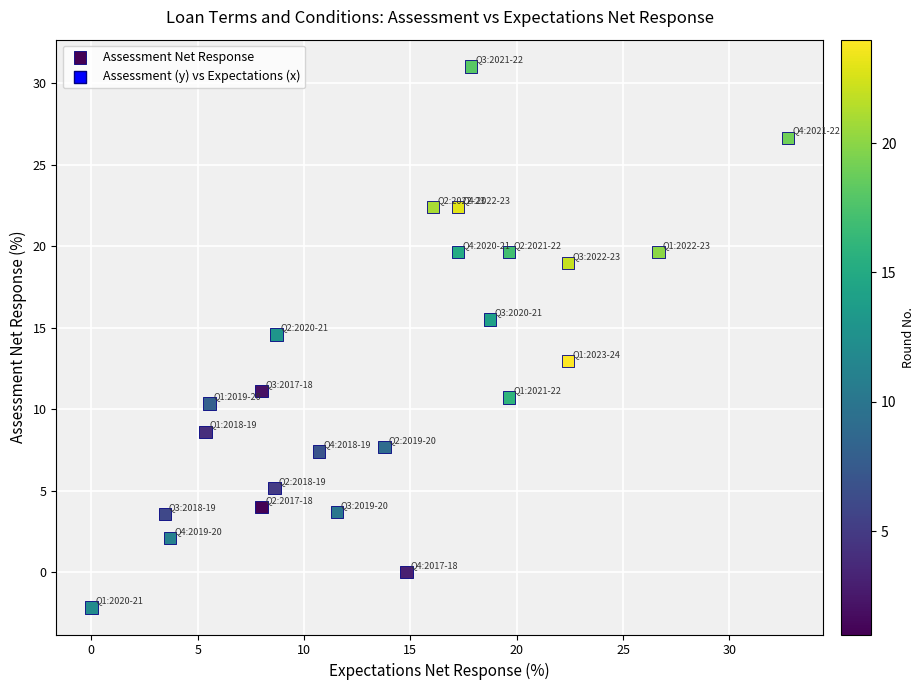

What Y value in the scatter plot is closest to 14?

14.6